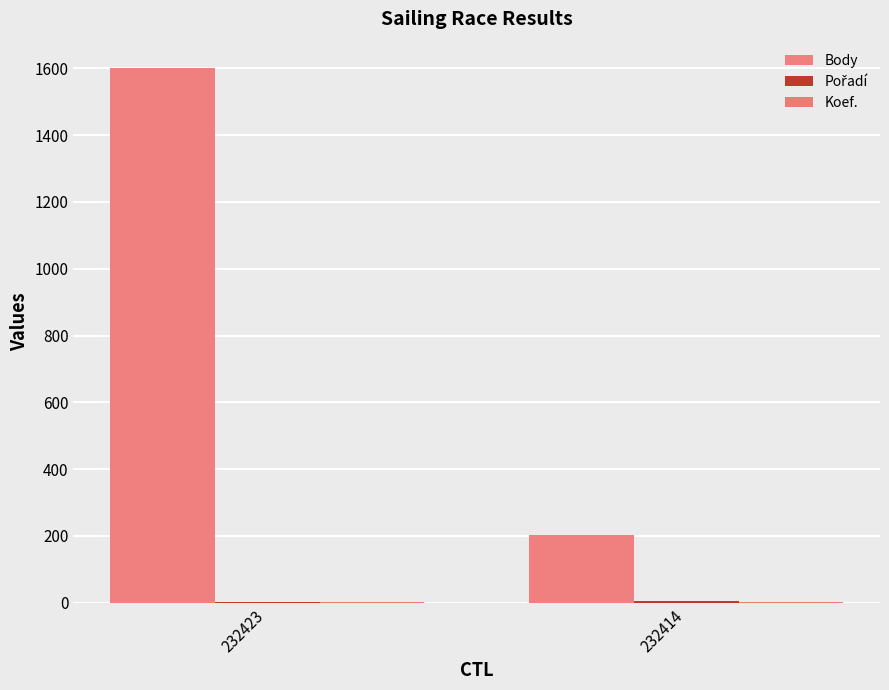

What is the sum of all Pořadí values?

5